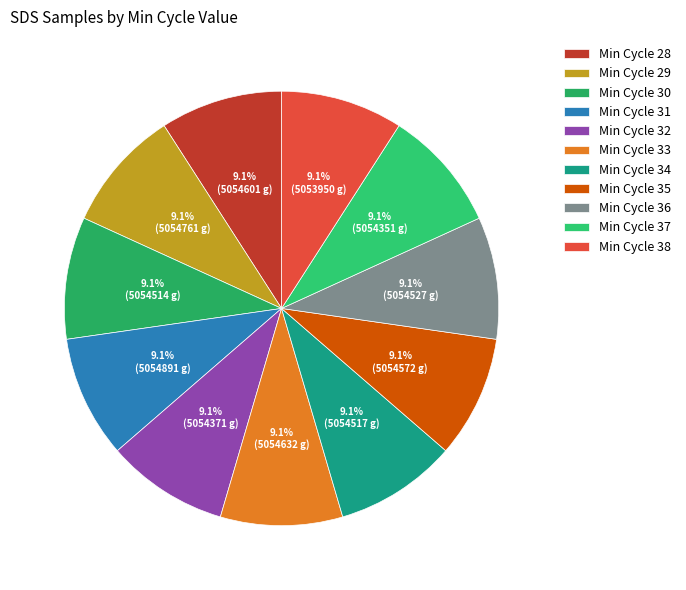

What is the smallest slice in the pie chart?

38